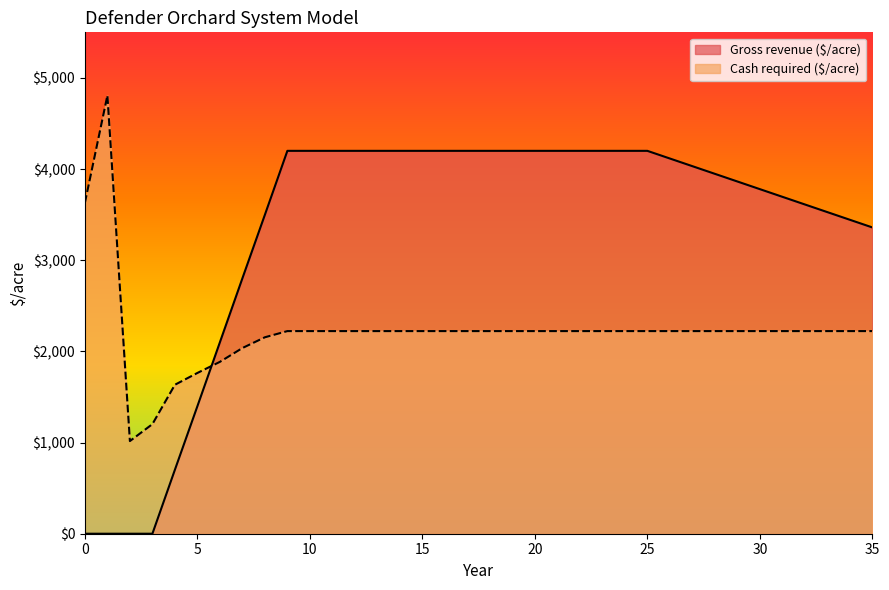

True or false: Cash required ($/acre) and Gross revenue ($/acre) intersect in this chart.

True